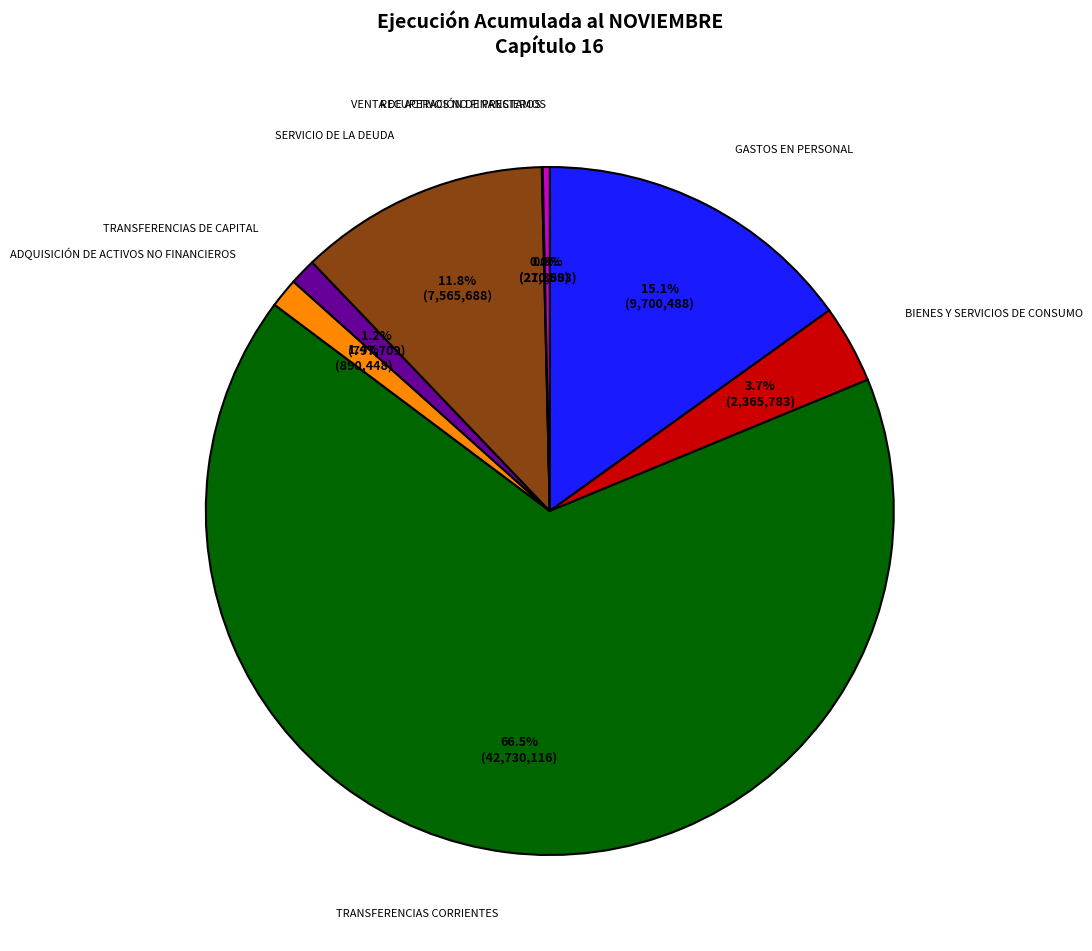

Which category has the biggest portion of the pie?

TRANSFERENCIAS CORRIENTES